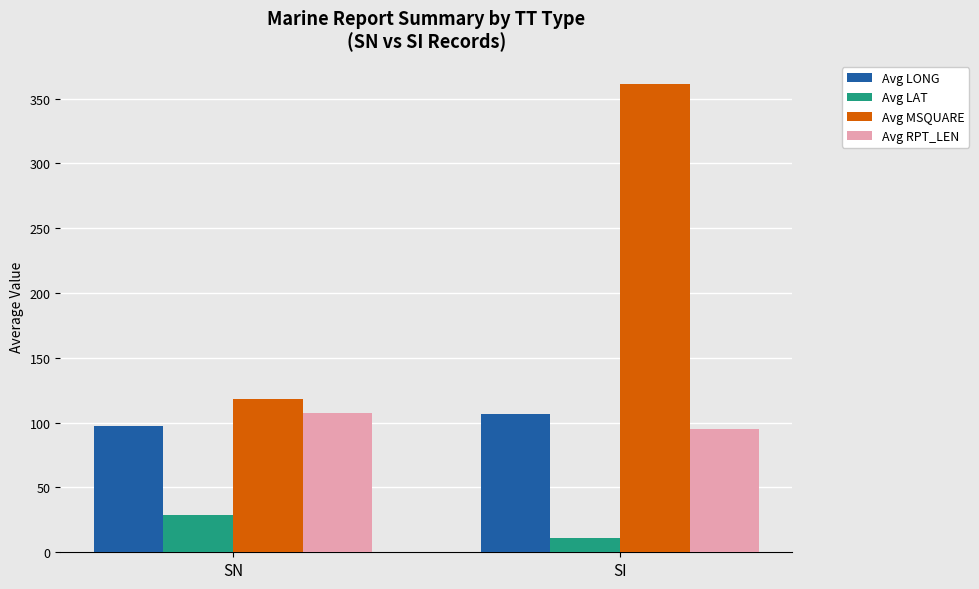

Which label corresponds to the smallest value in the chart?

SI